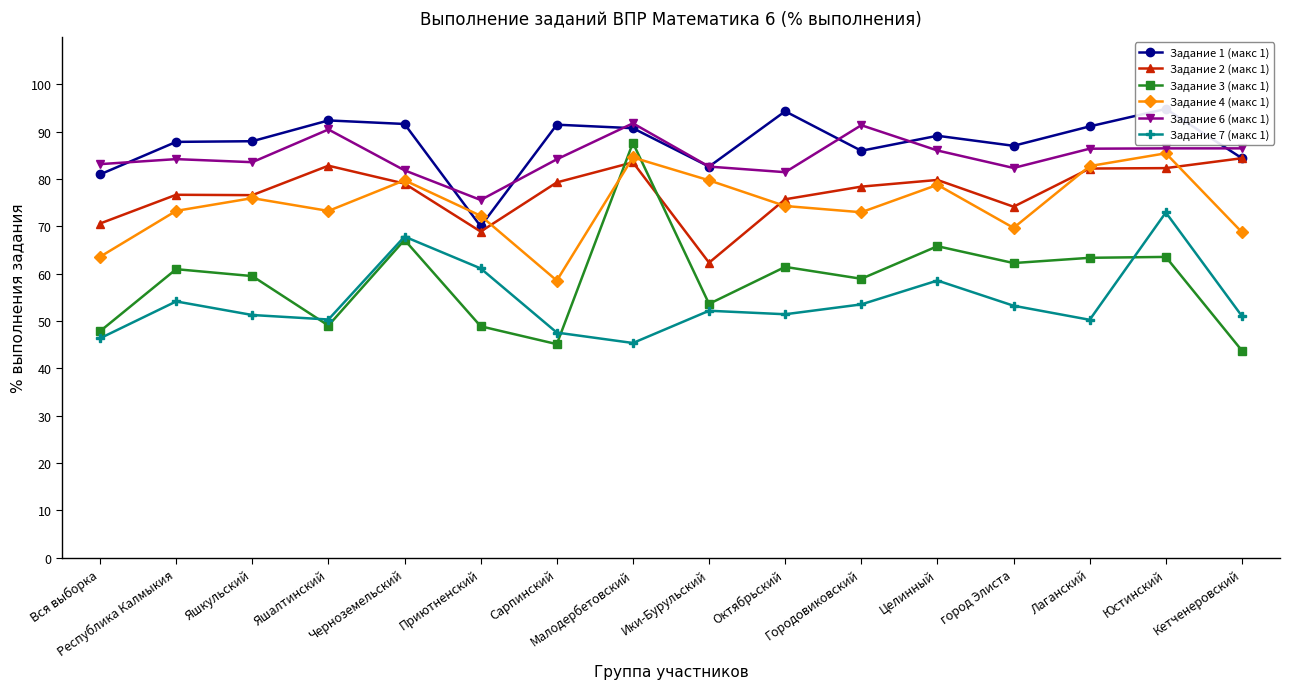

Count the number of categories in the chart.

16